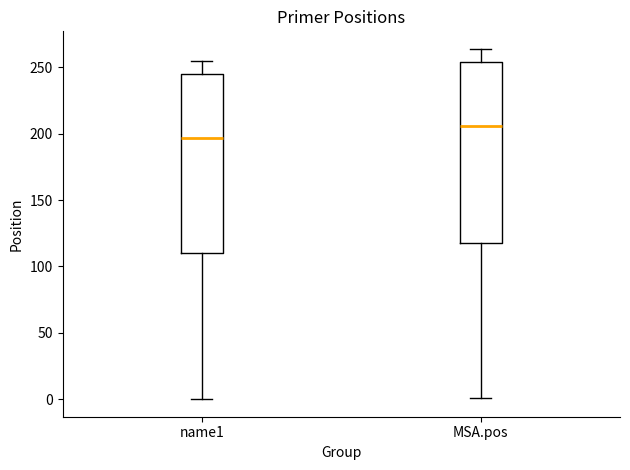

Reading left to right, read every box against the y-axis: the position of its median line, the range the box covers, and the ends of its whiskers. The values are not printed on the chart, so give them approximately, as read against the axis.

name1: median 195, box 110 to 245, whiskers 0 to 255
MSA.pos: median 205, box 120 to 255, whiskers 0 to 265